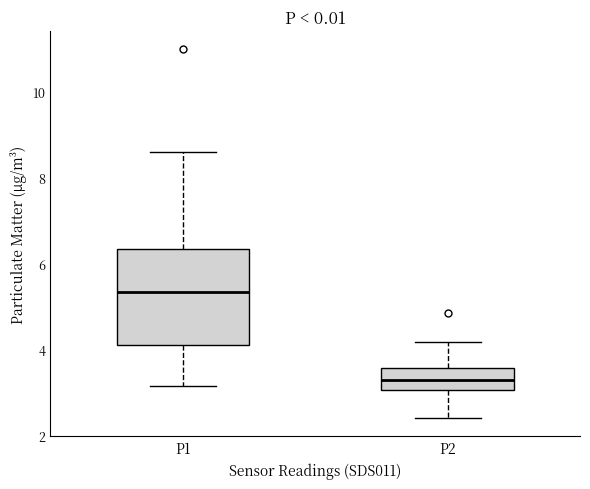

Reading left to right, read every box against the y-axis: the position of its median line, the range the box covers, and the ends of its whiskers. The values are not printed on the chart, so give them approximately, as read against the axis.

P1: median 5.4, box 4.2 to 6.4, whiskers 3.2 to 8.6
P2: median 3.2, box 3.0 to 3.6, whiskers 2.4 to 4.2